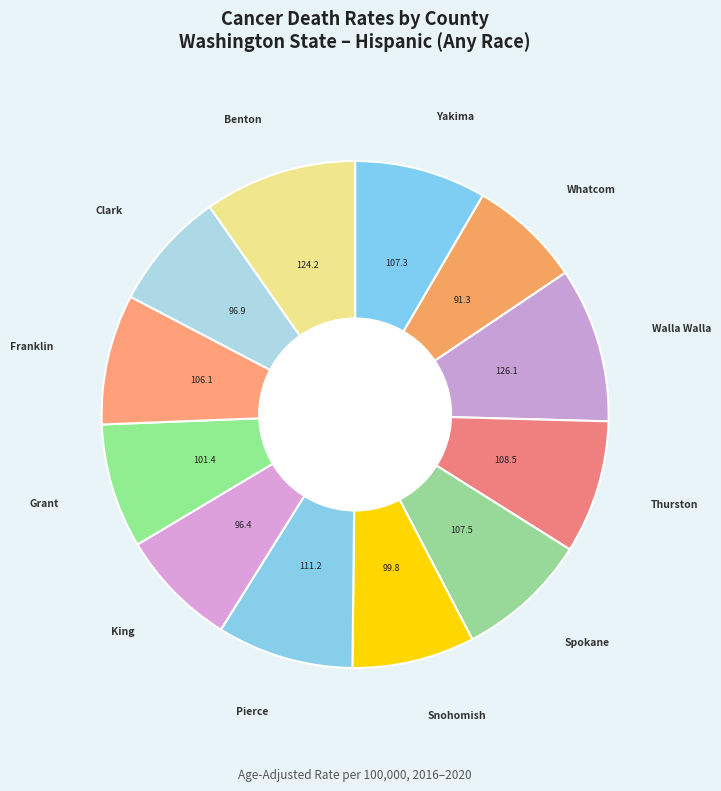

How many slices are in this pie chart?

12